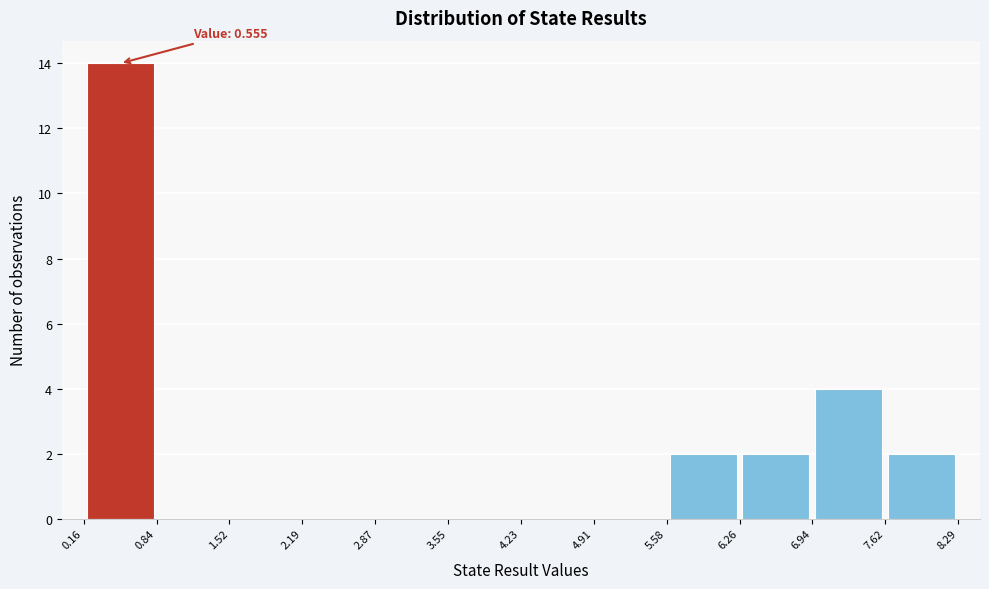

Over which range of the x-axis is the bar tallest?

0.16 to 0.84